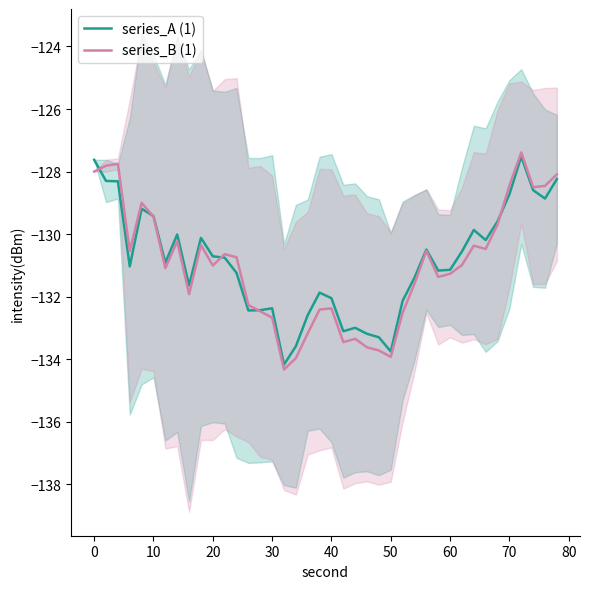

What is the lowest value of the series_B (1) series?

-134.3